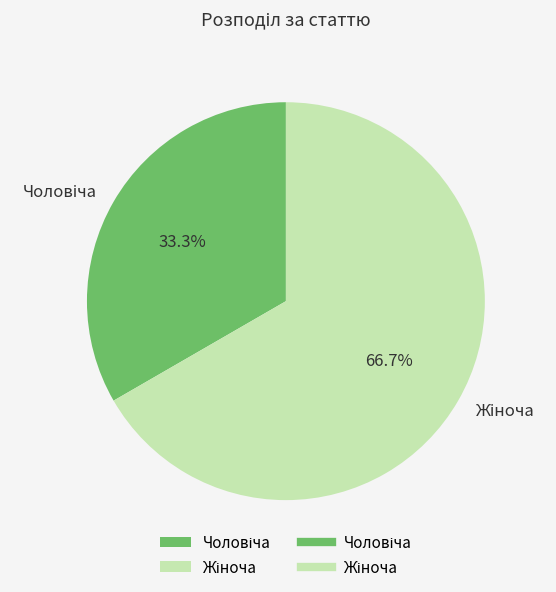

Is there a majority slice in this chart?

Yes